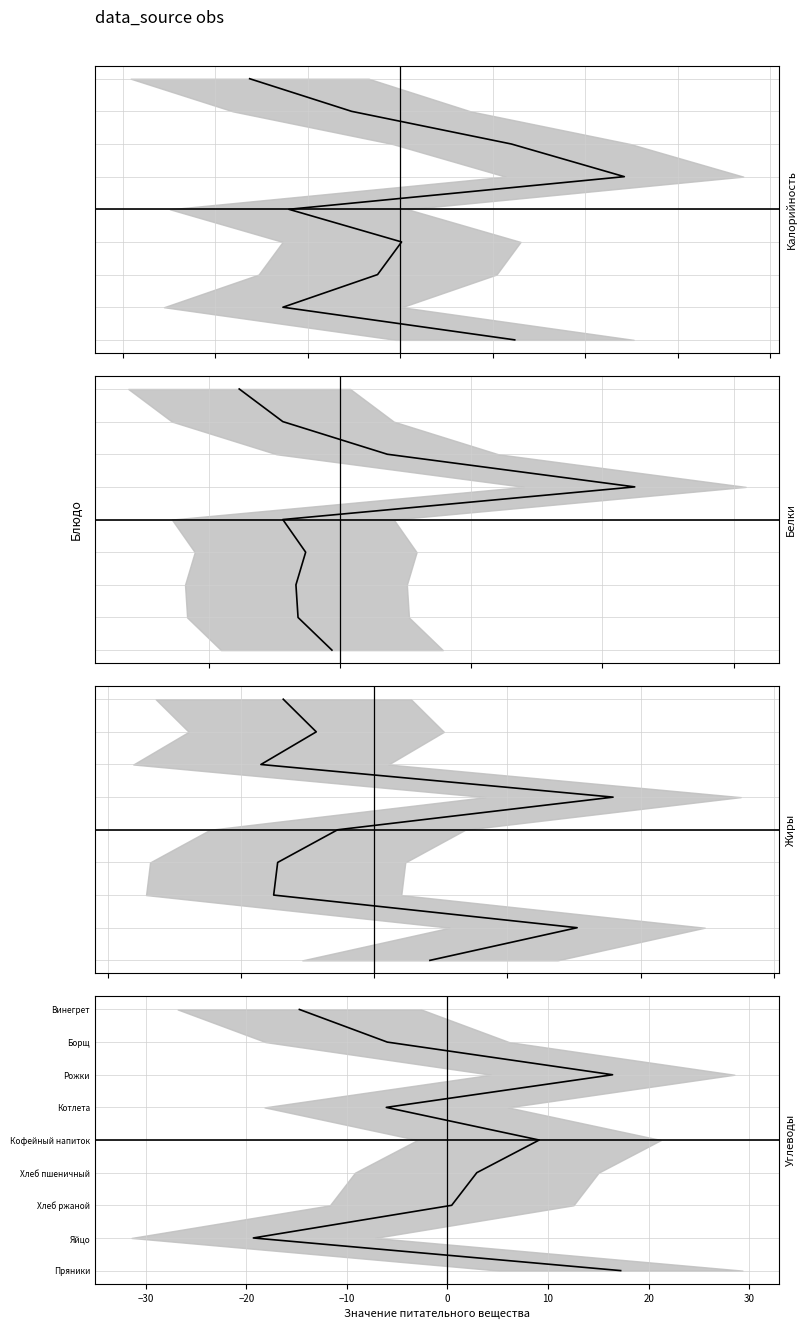

Which series has the widest spread of values?

Калорийность